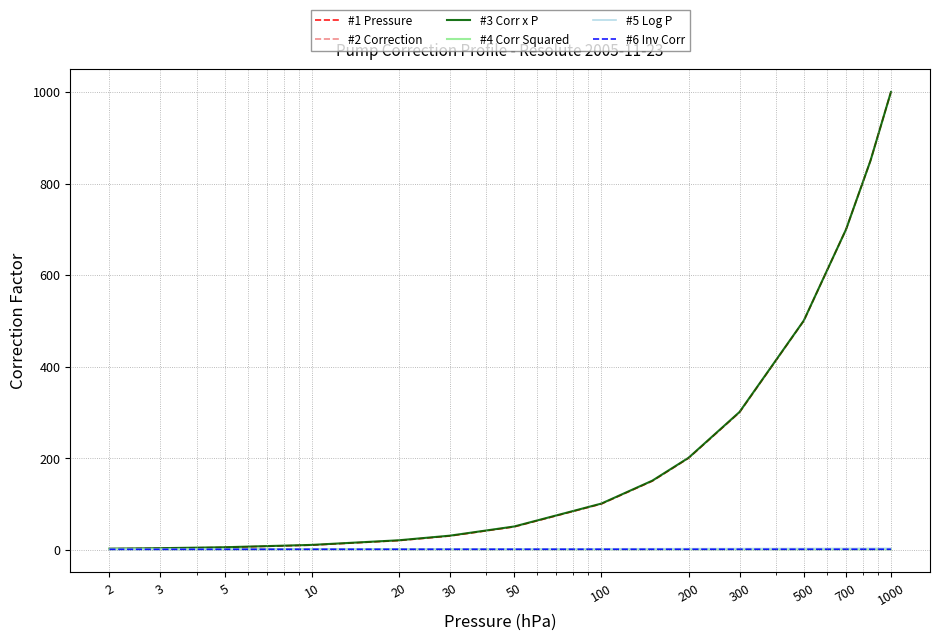

Which series has the widest spread of values?

#1 Pressure